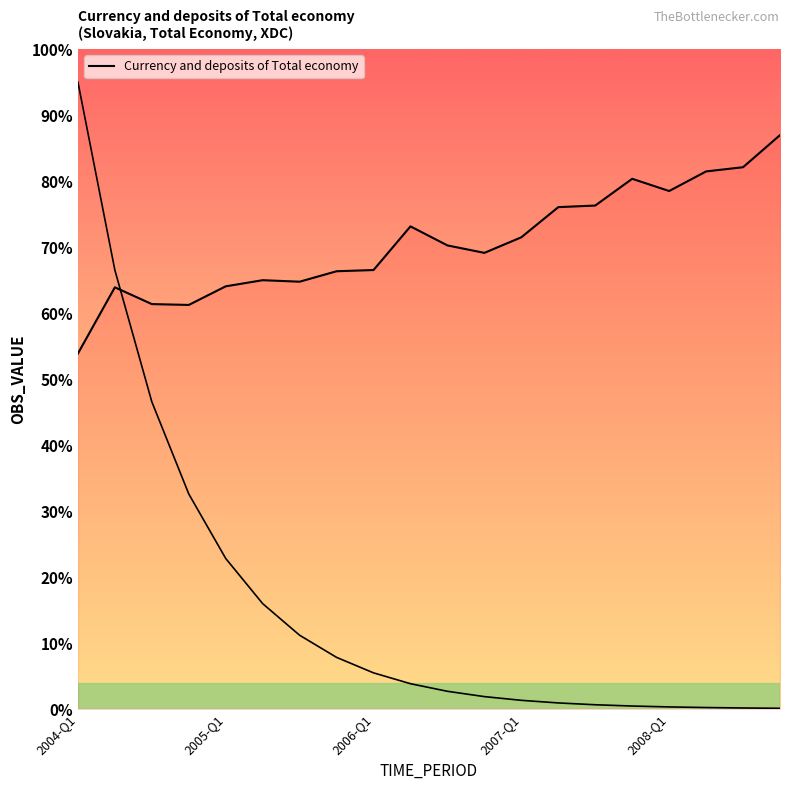

How many categories are shown in the chart?

20